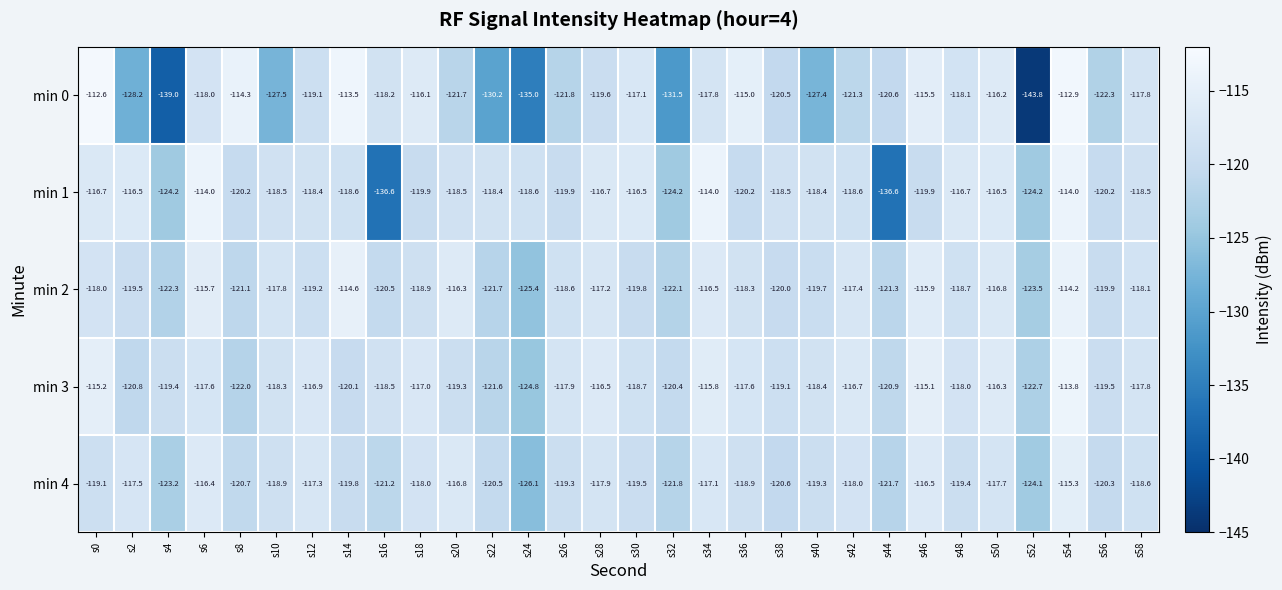

At which category does the chart reach its minimum across all series?

s52